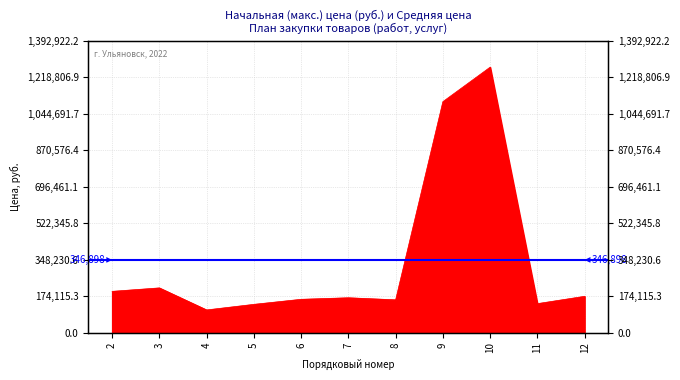

What is the value of the 8th point from the left?

1101870.0